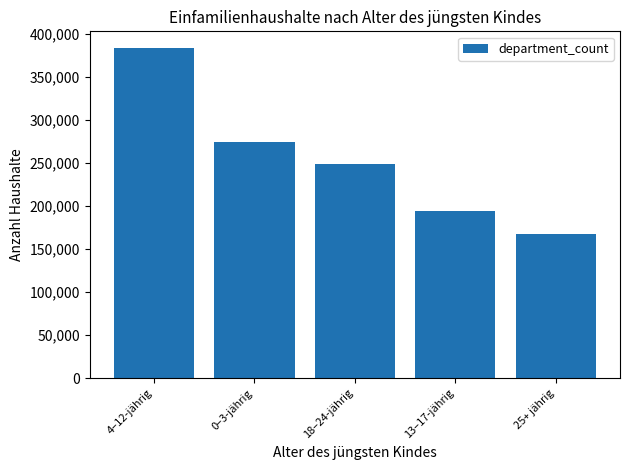

How many bars are there in total?

5